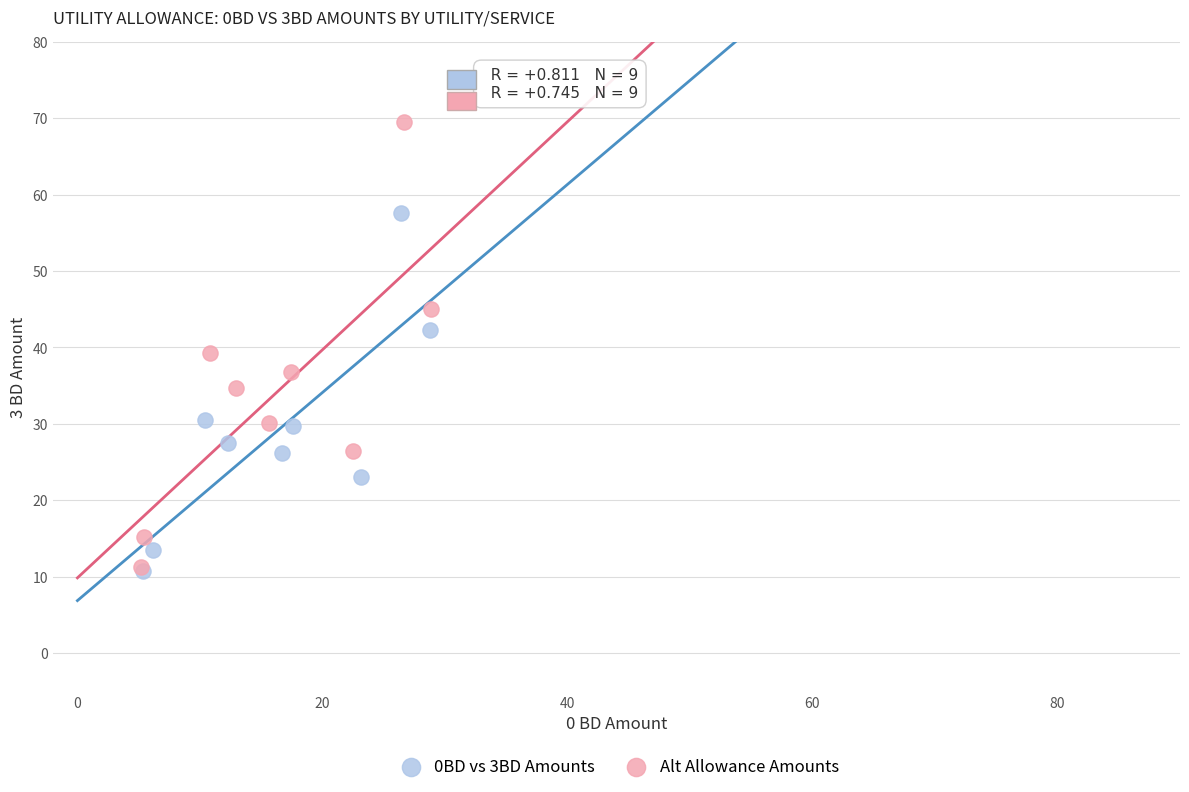

Which series has the widest spread of Y values?

Alt Allowance Amounts